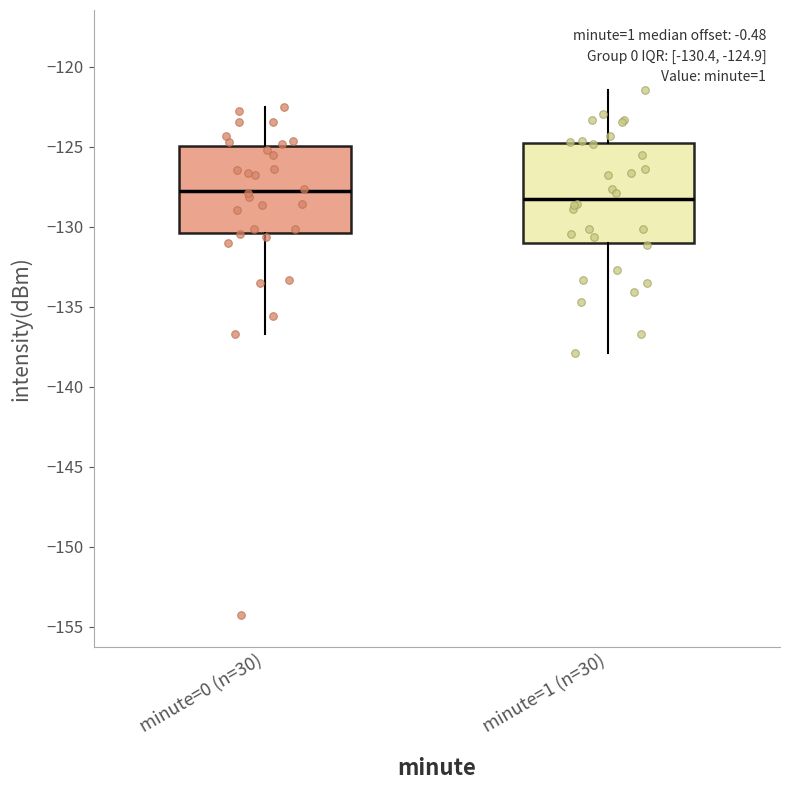

Which box is the tallest, from its lower edge to its upper edge?

minute=1 (n=30)